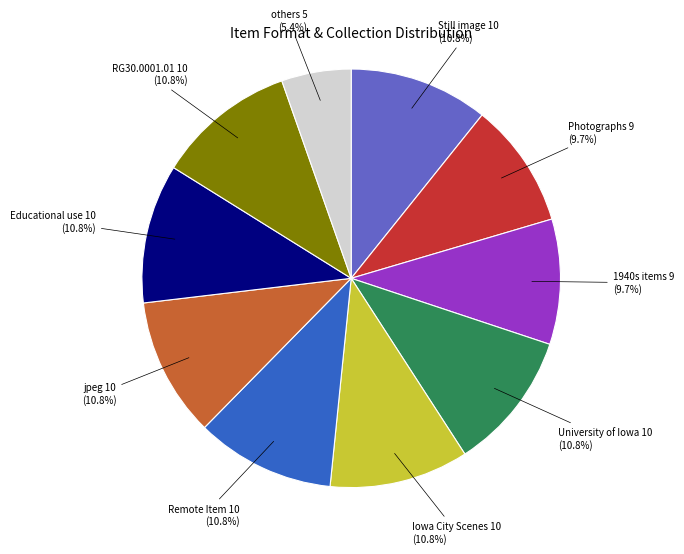

Is there a majority slice in this chart?

No